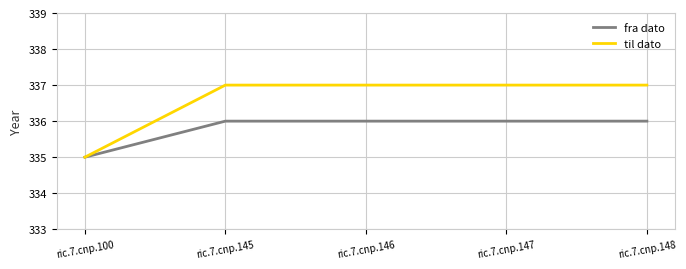

What is the sum of the fra dato values at ric.7.cnp.146 and ric.7.cnp.145?

672